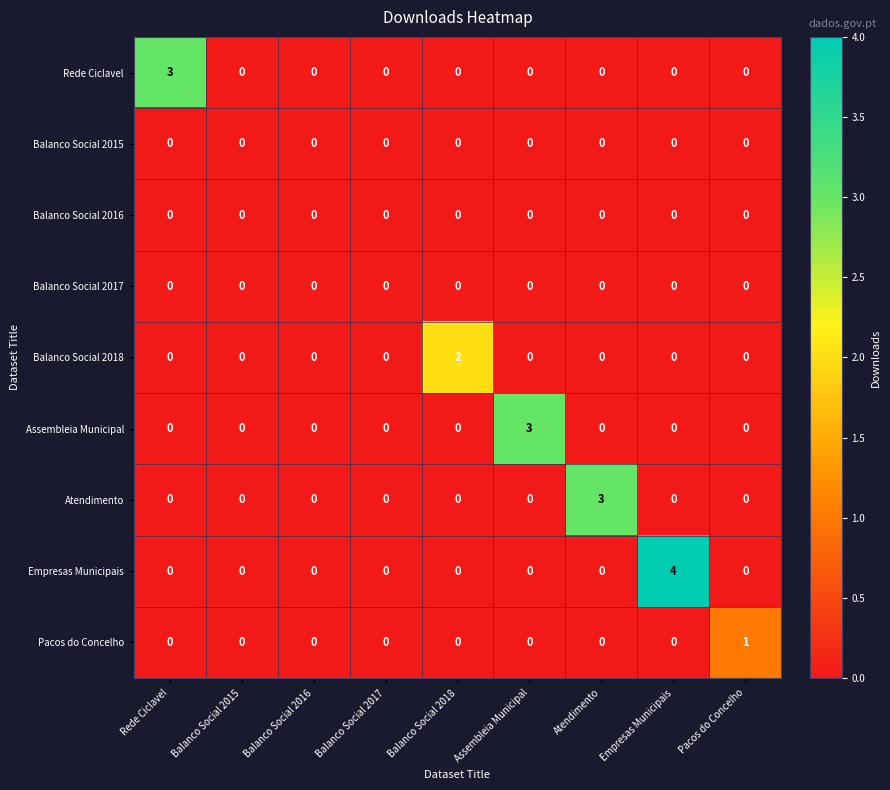

What is the sum of all Atendimento values?

3